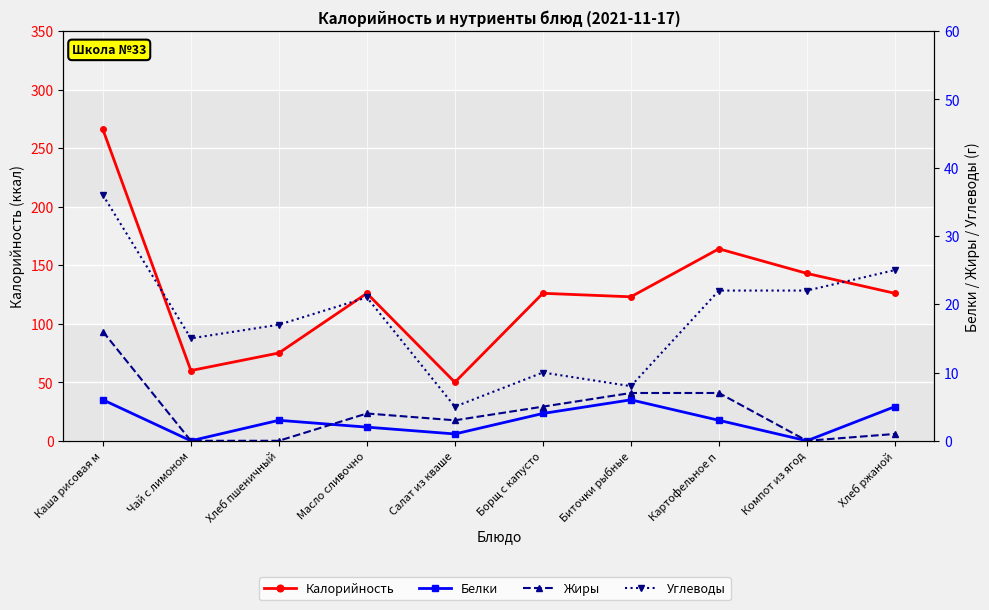

Which label corresponds to the smallest value in the chart?

Чай с лимоном